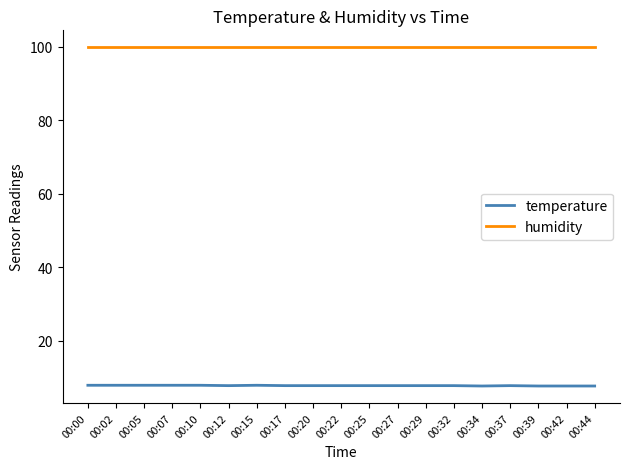

The humidity series shows 99.9 at 00:22. True or false?

True